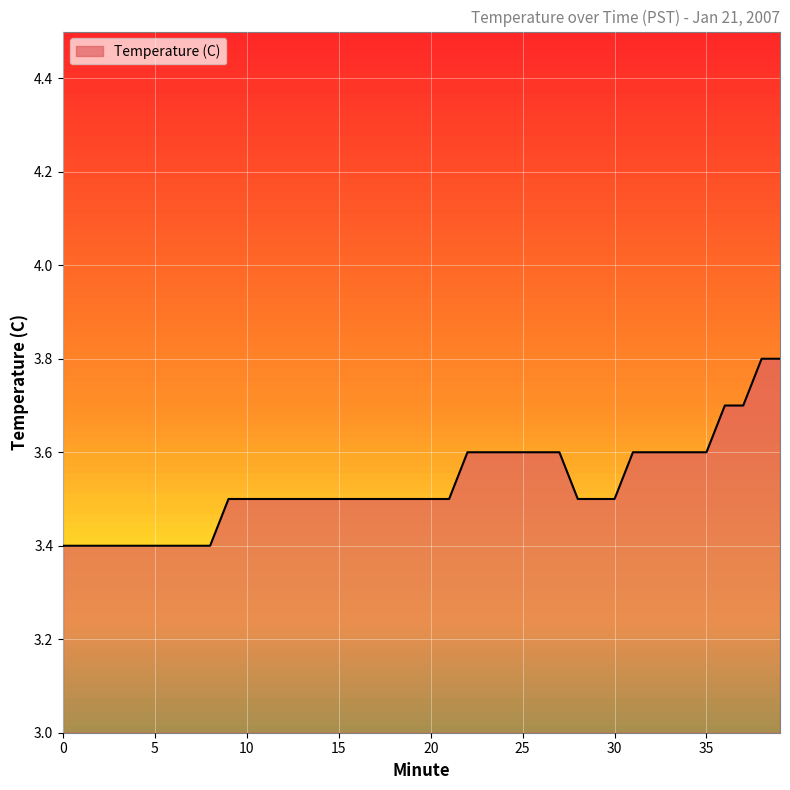

Reading left to right, what are all the values shown in this chart?

3.4	3.4	3.4	3.4	3.4	3.4	3.4	3.4	3.4	3.5	3.5	3.5	3.5	3.5	3.5	3.5	3.5	3.5	3.5	3.5	3.5	3.5	3.6	3.6	3.6	3.6	3.6	3.6	3.5	3.5	3.5	3.6	3.6	3.6	3.6	3.6	3.7	3.7	3.8	3.8